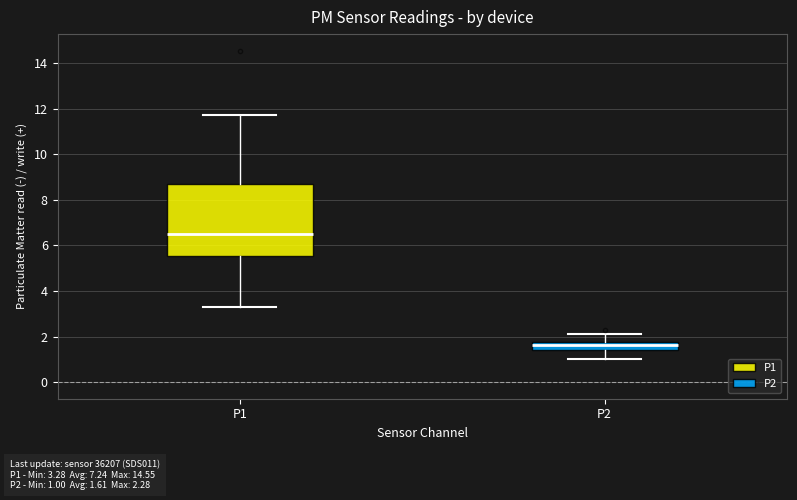

Which box's median line is the highest?

P1